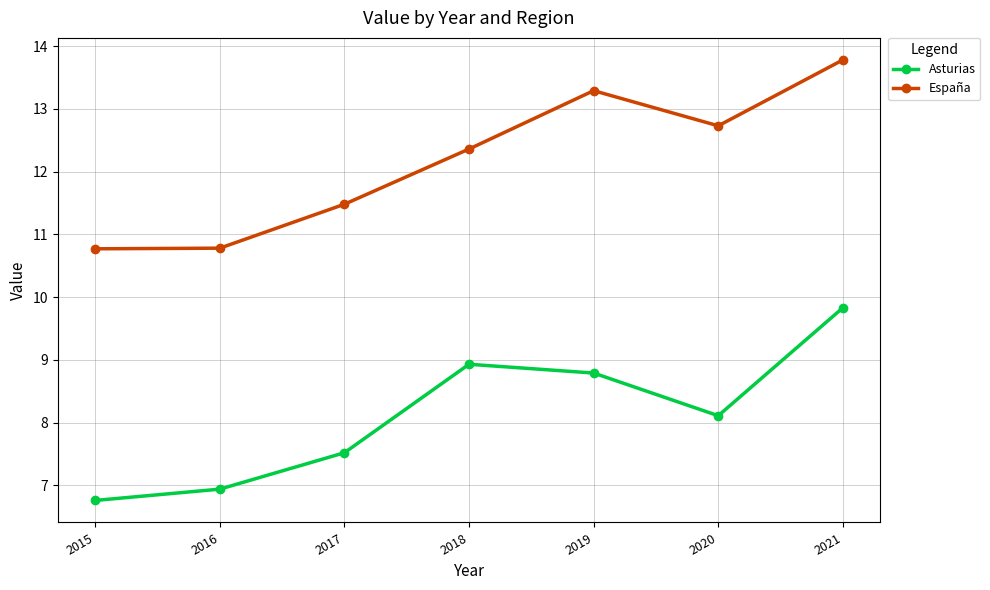

Reading left to right, transcribe all the data shown in this chart.

Asturias: 2015=6.8	2016=6.9	2017=7.5	2018=8.9	2019=8.8	2020=8.1	2021=9.8
España: 2015=10.8	2016=10.8	2017=11.5	2018=12.4	2019=13.3	2020=12.7	2021=13.8